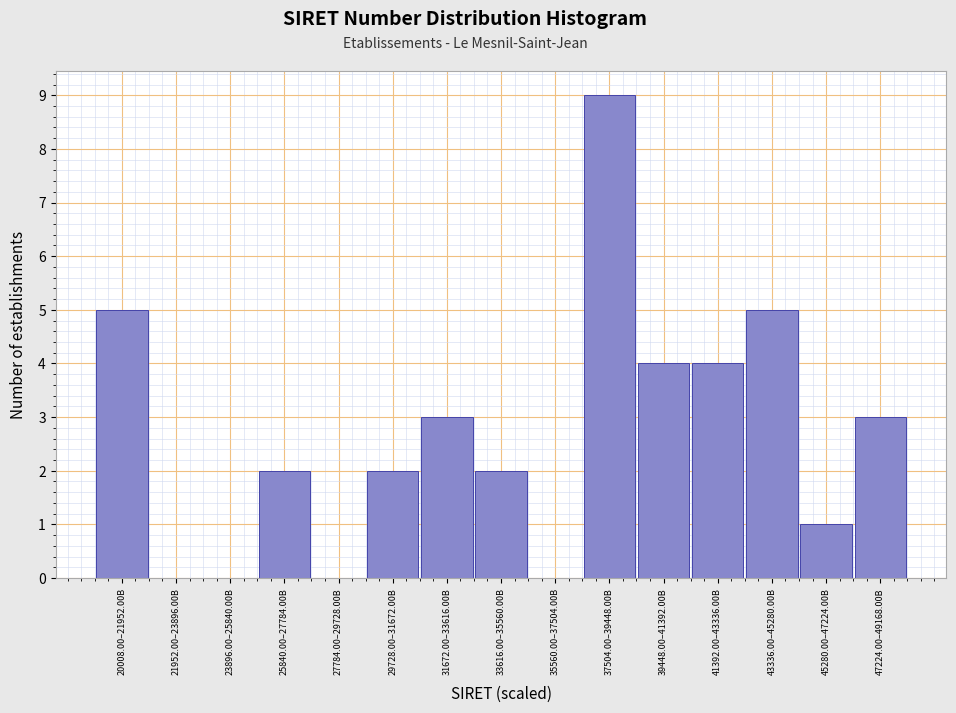

Reading right to left, list all the values displayed in this chart.

47224.00–49168.00B=3	45280.00–47224.00B=1	43336.00–45280.00B=5	41392.00–43336.00B=4	39448.00–41392.00B=4	37504.00–39448.00B=9	35560.00–37504.00B=0	33616.00–35560.00B=2	31672.00–33616.00B=3	29728.00–31672.00B=2	27784.00–29728.00B=0	25840.00–27784.00B=2	23896.00–25840.00B=0	21952.00–23896.00B=0	20008.00–21952.00B=5